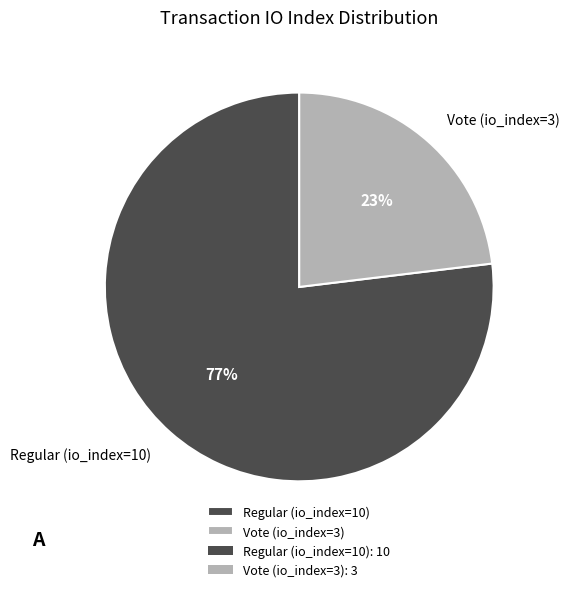

Approximately how many times larger is the value at Vote (io_index=3) compared to Regular (io_index=10)?

0.3